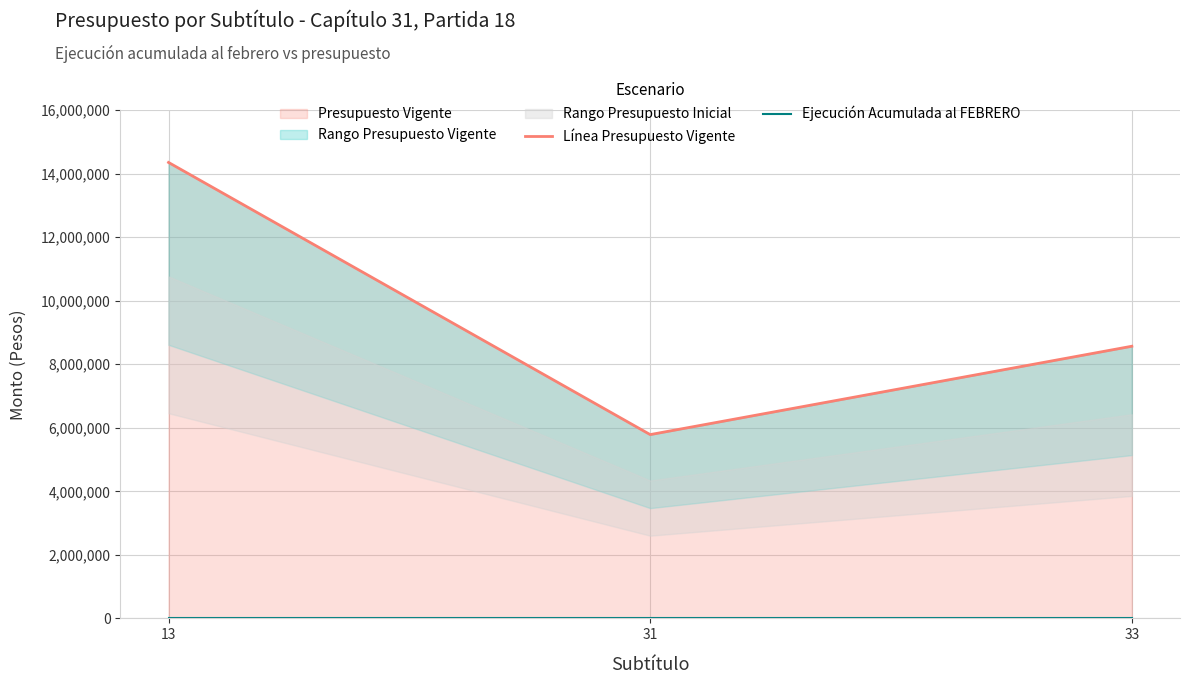

How many lines are shown in the chart?

2